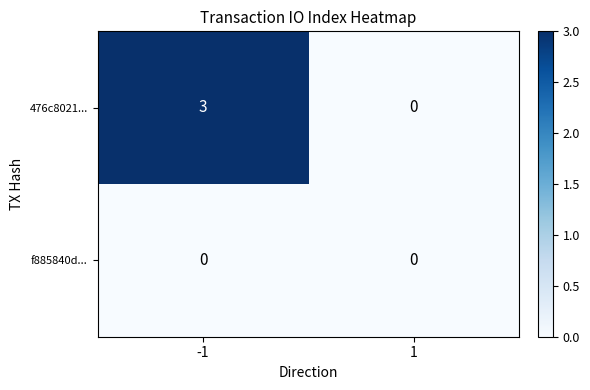

Reading left to right, list all the values displayed in this chart.

476c8021...: -1=3	1=0
f885840d...: -1=0	1=0